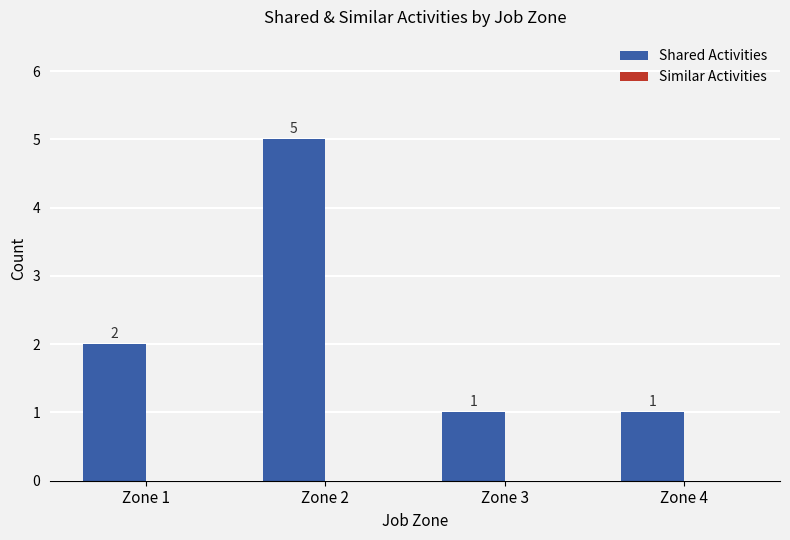

Which has a higher value, Zone 1 or Zone 2?

Zone 2